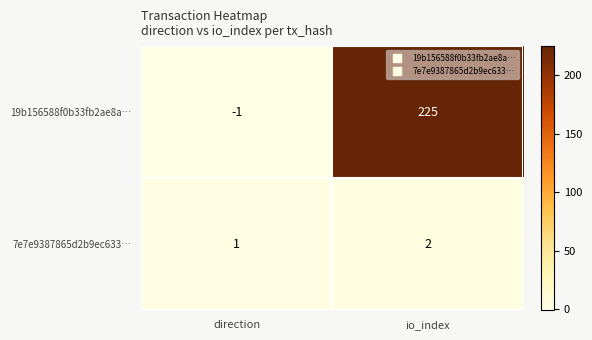

What is the minimum value shown in the chart?

-1